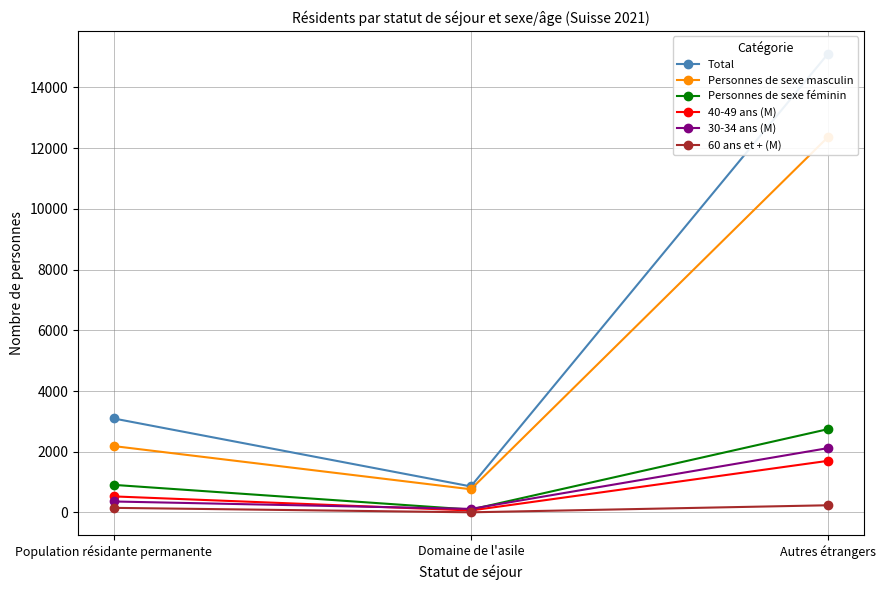

At Domaine de l'asile, list the series in order from smallest to largest.

60 ans et + (M), 40-49 ans (M), Personnes de sexe féminin, 30-34 ans (M), Personnes de sexe masculin, Total